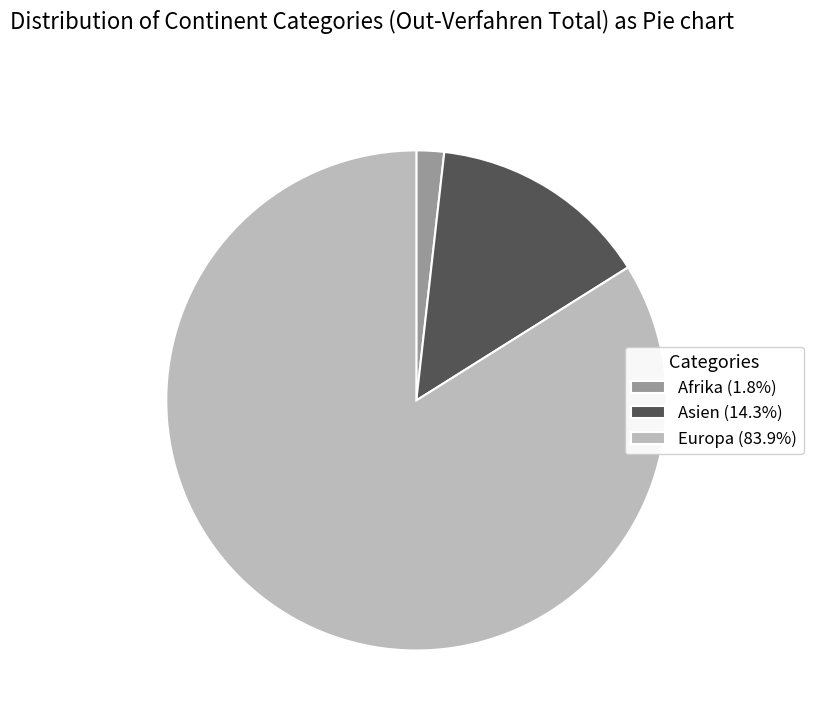

The Afrika slice represents 16% of the pie. True or false?

False